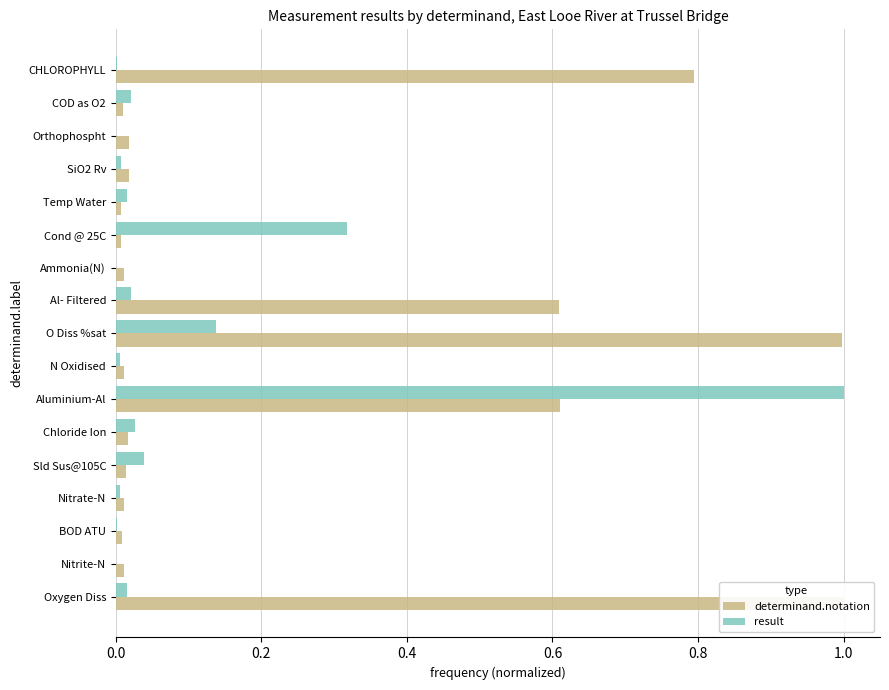

Between Nitrate-N and Cond @ 25C, which is larger?

Nitrate-N